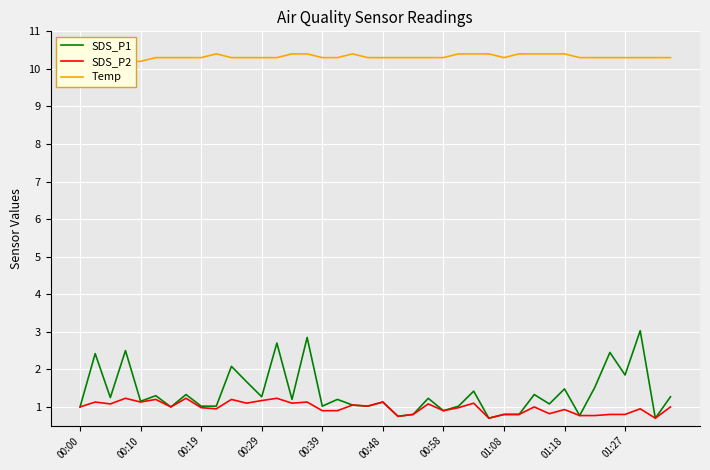

Reading left to right, extract all data points from this chart.

SDS_P1: 1.0	2.4	1.2	2.5	1.1	1.3	1.0	1.3	1.0	1.0	2.1	1.7	1.3	2.7	1.2	2.9	1.0	1.2	1.1	1.0	1.1	0.8	0.8	1.2	0.9	1.0	1.4	0.7	0.8	0.8	1.3	1.1	1.5	0.8	1.5	2.5	1.9	3.0	0.7	1.3
SDS_P2: 1.0	1.1	1.1	1.2	1.1	1.2	1.0	1.2	1.0	0.9	1.2	1.1	1.2	1.2	1.1	1.1	0.9	0.9	1.1	1.0	1.1	0.8	0.8	1.1	0.9	1.0	1.1	0.7	0.8	0.8	1.0	0.8	0.9	0.8	0.8	0.8	0.8	0.9	0.7	1.0
Temp: 10.3	10.3	10.2	10.2	10.2	10.3	10.3	10.3	10.3	10.4	10.3	10.3	10.3	10.3	10.4	10.4	10.3	10.3	10.4	10.3	10.3	10.3	10.3	10.3	10.3	10.4	10.4	10.4	10.3	10.4	10.4	10.4	10.4	10.3	10.3	10.3	10.3	10.3	10.3	10.3